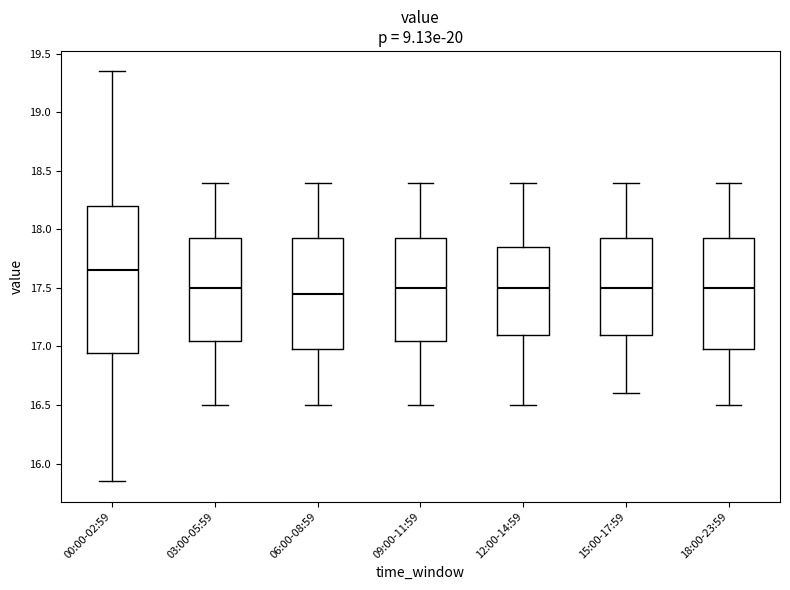

Where is the lower edge of the box for 06:00-08:59 on the y-axis? The values are not printed on the chart, so give them approximately, as read against the axis.

17.00